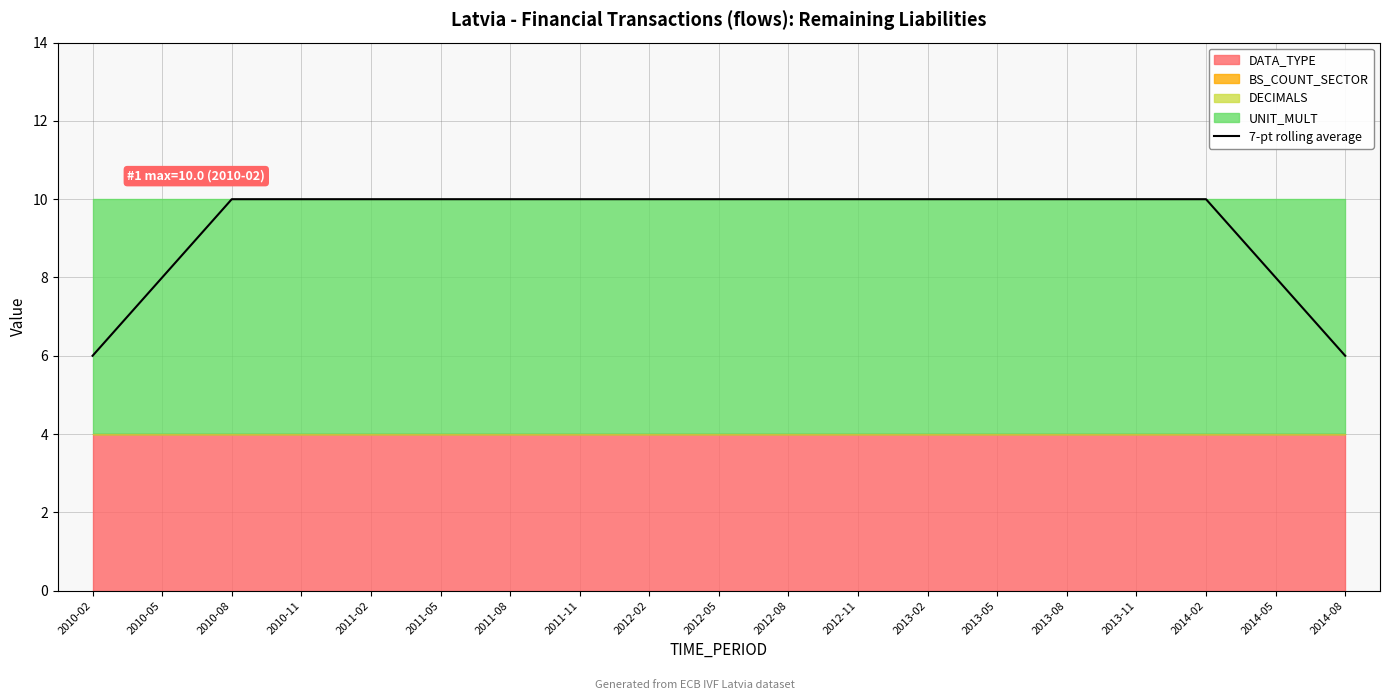

Reading right to left, what are all the values shown in this chart?

6	8	10	10	10	10	10	10	10	10	10	10	10	10	10	10	10	8	6